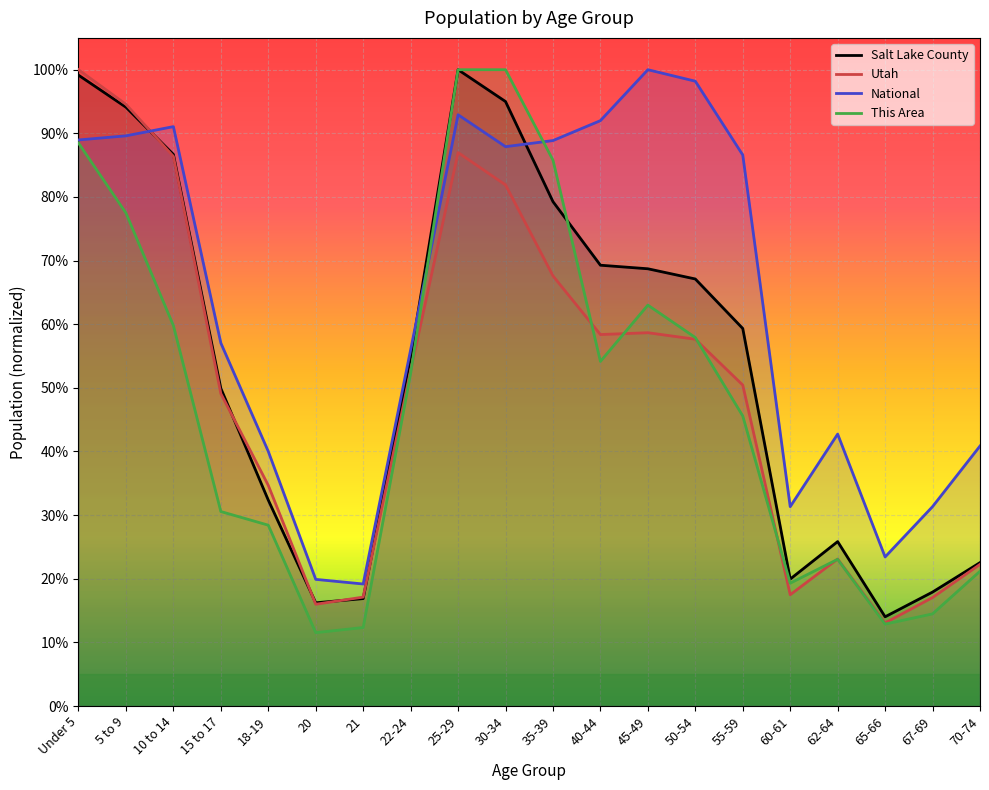

What is the sum of the National values at 5 to 9 and Under 5?

1.8